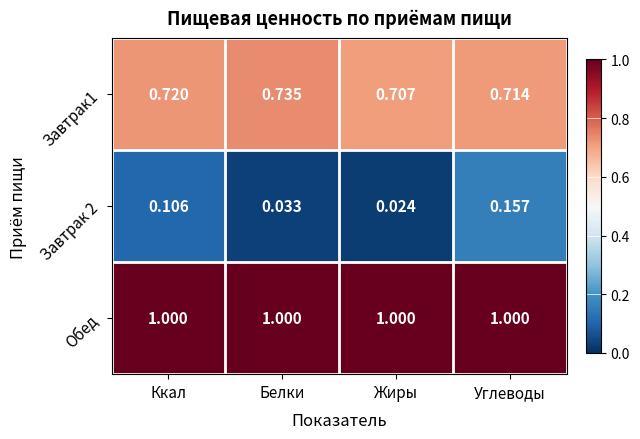

Rank the series at Жиры from highest to lowest value.

Обед, Завтрак1, Завтрак 2